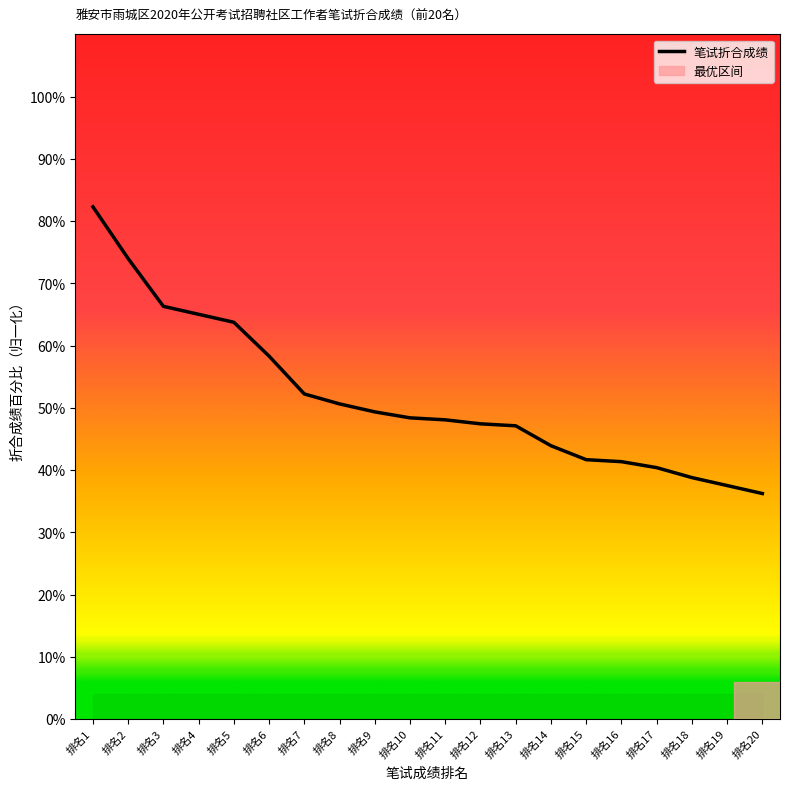

At which category does the chart reach its minimum across all series?

排名20